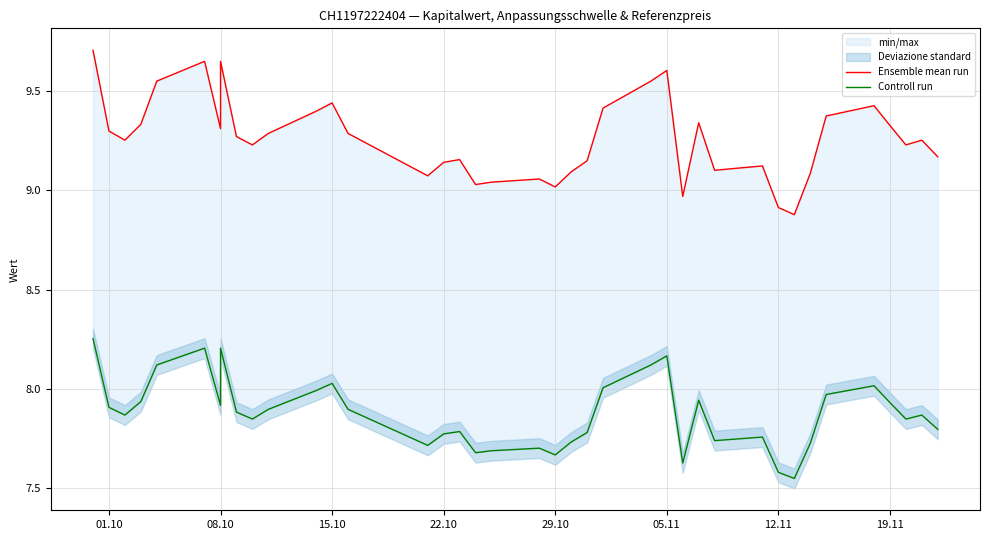

What is the sum of all Ensemble mean run values?

361.2